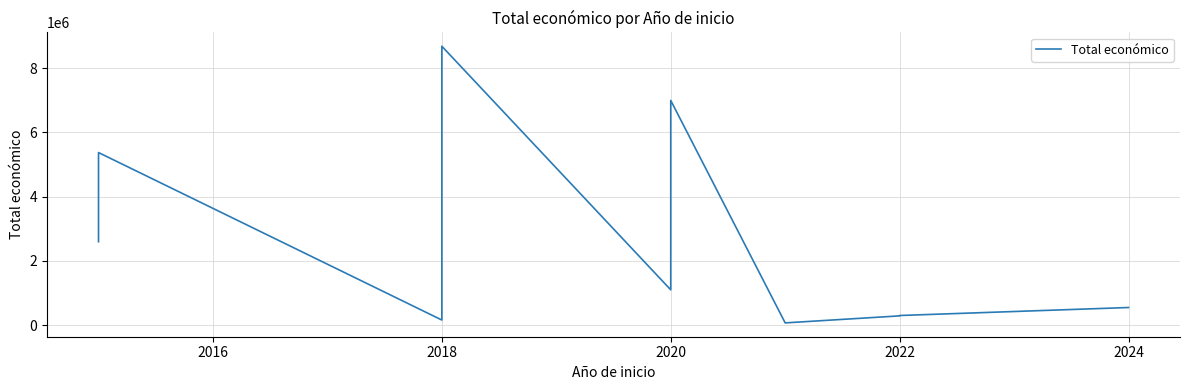

Reading left to right, what are all the values shown in this chart?

2598760	4999663	5375375	158820	8686325	1100000	6999254	69992	288409	299913	548889